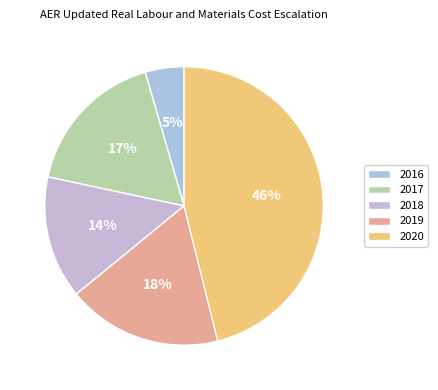

Is it true that 2017 is 17% of the pie?

True